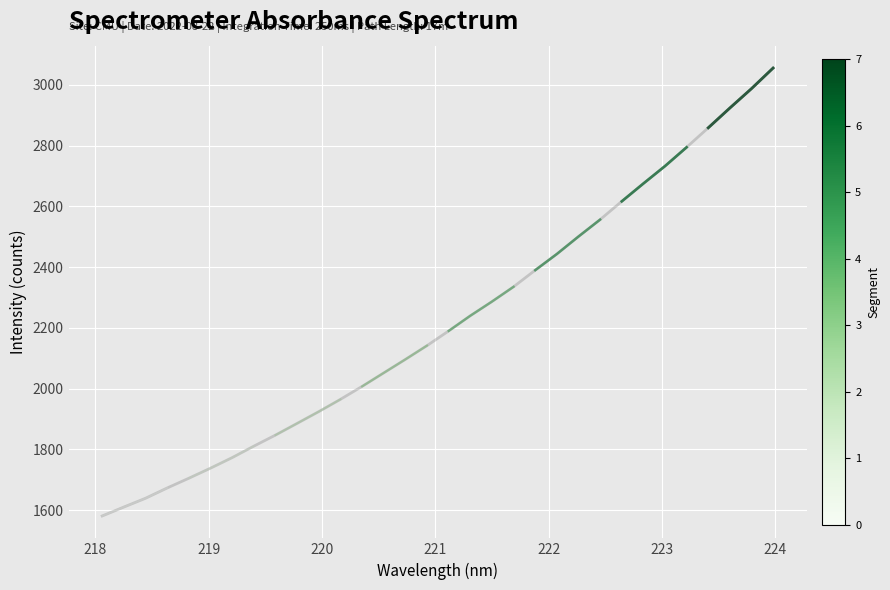

Where does the data first go above 2190?

221.1174